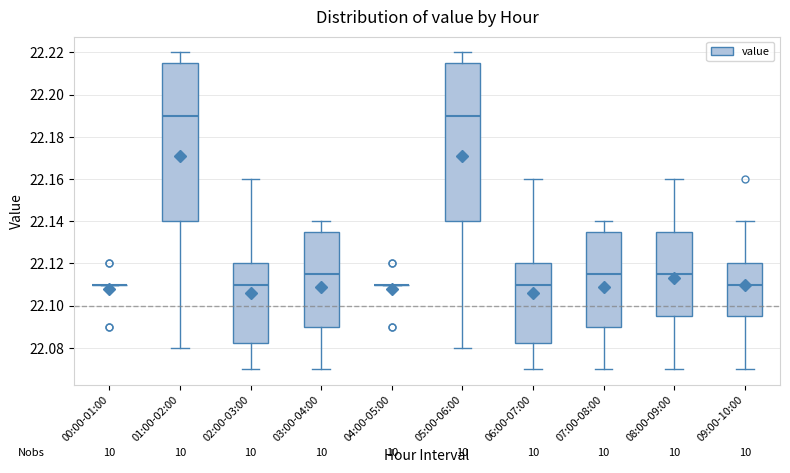

Reading left to right, transcribe this box plot: for each box, give where its median line is, the range the box spans, and where its two whiskers end, as read against the y-axis. The values are not printed on the chart, so give them approximately, as read against the axis.

00:00-01:00: box collapsed to a line at 22.110, whiskers 22.110 to 22.110
01:00-02:00: median 22.190, box 22.140 to 22.216, whiskers 22.080 to 22.220
02:00-03:00: median 22.110, box 22.082 to 22.120, whiskers 22.070 to 22.160
03:00-04:00: median 22.116, box 22.090 to 22.136, whiskers 22.070 to 22.140
04:00-05:00: box collapsed to a line at 22.110, whiskers 22.110 to 22.110
05:00-06:00: median 22.190, box 22.140 to 22.216, whiskers 22.080 to 22.220
06:00-07:00: median 22.110, box 22.082 to 22.120, whiskers 22.070 to 22.160
07:00-08:00: median 22.116, box 22.090 to 22.136, whiskers 22.070 to 22.140
08:00-09:00: median 22.116, box 22.096 to 22.136, whiskers 22.070 to 22.160
09:00-10:00: median 22.110, box 22.096 to 22.120, whiskers 22.070 to 22.140